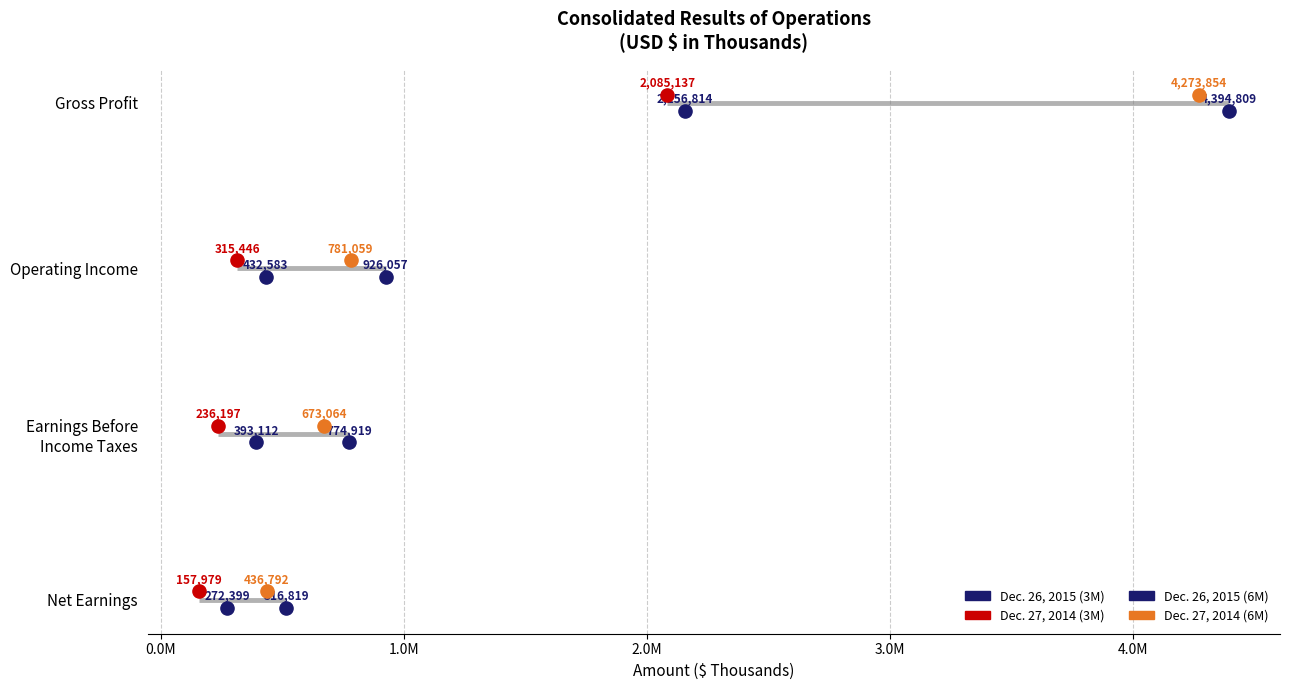

What are all the series names shown in the legend?

Dec. 26, 2015 (3M), Dec. 27, 2014 (3M), Dec. 26, 2015 (6M), Dec. 27, 2014 (6M)